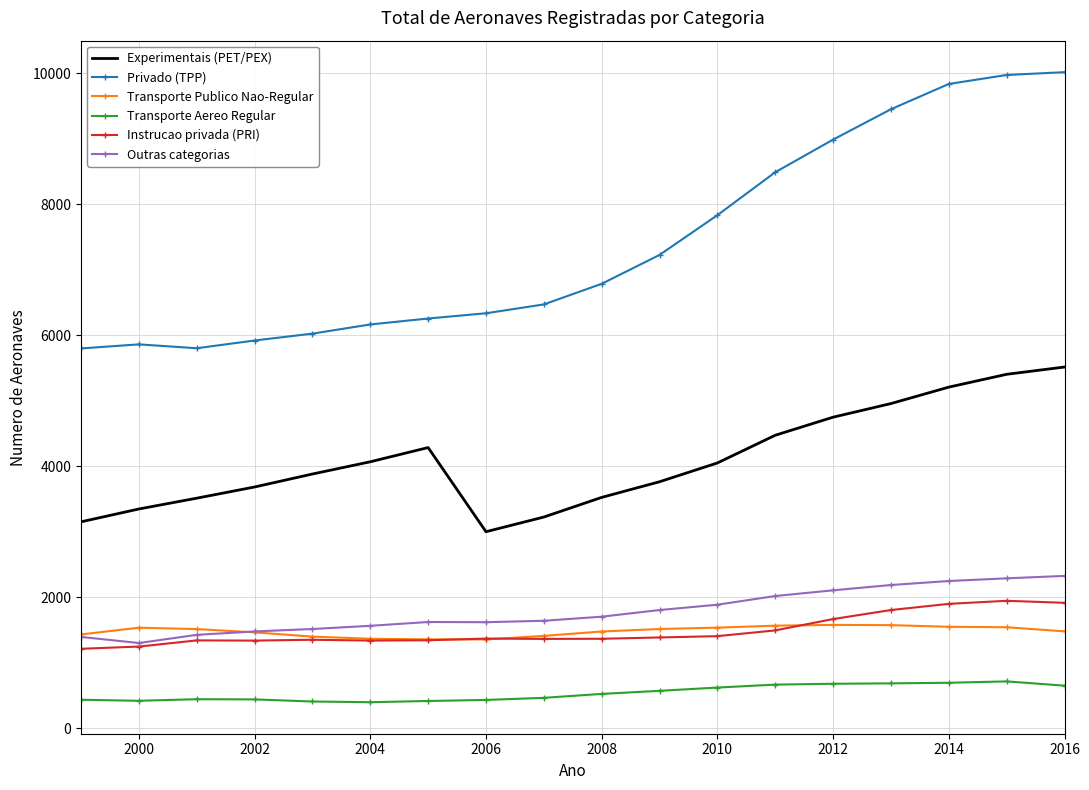

True or false: Experimentais (PET/PEX) and Outras categorias cross at least once.

False